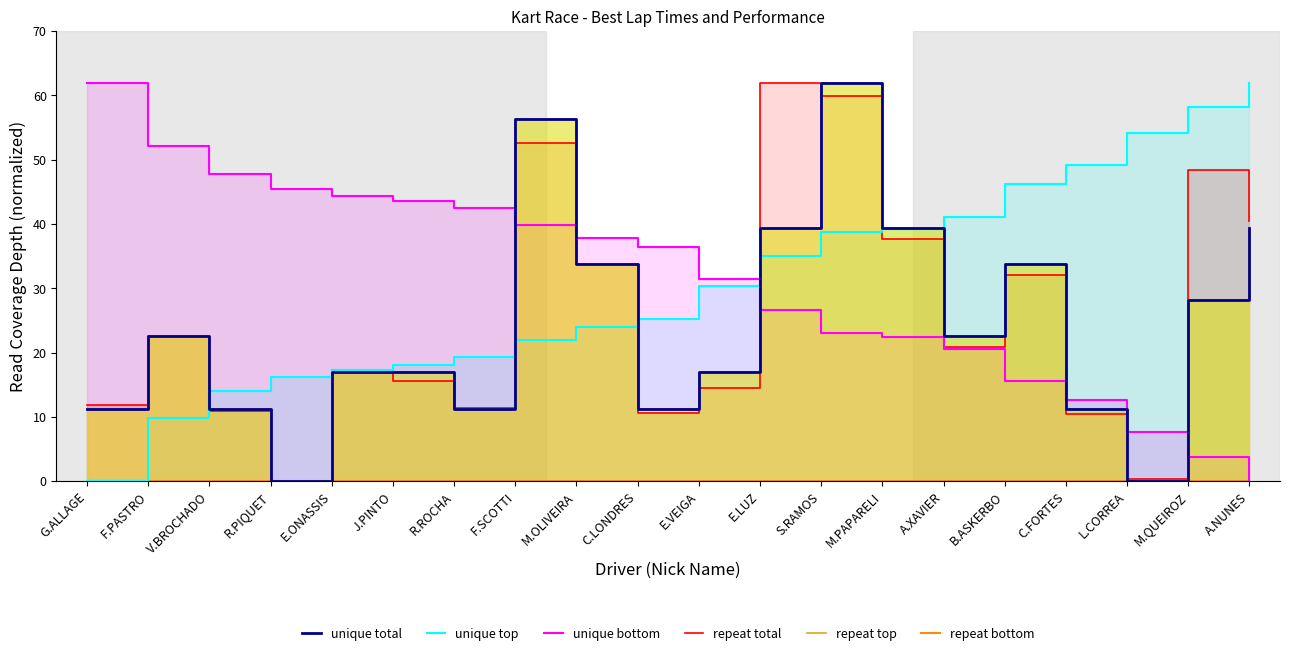

Reading right to left, what are all the values shown in this chart?

unique total: A.NUNES=39.5	M.QUEIROZ=28.2	L.CORREA=0.0	C.FORTES=11.3	B.ASKERBO=33.8	A.XAVIER=22.5	M.PAPARELI=39.5	S.RAMOS=62.0	E.LUZ=39.5	E.VEIGA=16.9	C.LONDRES=11.3	M.OLIVEIRA=33.8	F.SCOTTI=56.4	R.ROCHA=11.3	J.PINTO=16.9	E.ONASSIS=16.9	R.PIQUET=0.0	V.BROCHADO=11.3	F.PASTRO=22.5	G.ALLAGE=11.3
unique top: A.NUNES=62.0	M.QUEIROZ=58.2	L.CORREA=54.2	C.FORTES=49.2	B.ASKERBO=46.2	A.XAVIER=41.1	M.PAPARELI=39.2	S.RAMOS=38.7	E.LUZ=35.0	E.VEIGA=30.3	C.LONDRES=25.3	M.OLIVEIRA=23.9	F.SCOTTI=21.9	R.ROCHA=19.3	J.PINTO=18.1	E.ONASSIS=17.4	R.PIQUET=16.3	V.BROCHADO=14.0	F.PASTRO=9.8	G.ALLAGE=0.0
unique bottom: A.NUNES=0.0	M.QUEIROZ=3.7	L.CORREA=7.6	C.FORTES=12.6	B.ASKERBO=15.6	A.XAVIER=20.6	M.PAPARELI=22.5	S.RAMOS=23.0	E.LUZ=26.7	E.VEIGA=31.4	C.LONDRES=36.4	M.OLIVEIRA=37.8	F.SCOTTI=39.8	R.ROCHA=42.4	J.PINTO=43.6	E.ONASSIS=44.4	R.PIQUET=45.5	V.BROCHADO=47.8	F.PASTRO=52.1	G.ALLAGE=62.0
repeat total: A.NUNES=40.4	M.QUEIROZ=48.3	L.CORREA=0.4	C.FORTES=10.4	B.ASKERBO=32.1	A.XAVIER=20.9	M.PAPARELI=37.7	S.RAMOS=59.8	E.LUZ=62.0	E.VEIGA=14.4	C.LONDRES=10.6	M.OLIVEIRA=33.7	F.SCOTTI=52.6	R.ROCHA=11.4	J.PINTO=15.6	E.ONASSIS=17.4	R.PIQUET=0.0	V.BROCHADO=10.9	F.PASTRO=22.6	G.ALLAGE=11.8
repeat top: A.NUNES=39.5	M.QUEIROZ=28.2	L.CORREA=0.0	C.FORTES=11.3	B.ASKERBO=33.8	A.XAVIER=22.5	M.PAPARELI=39.5	S.RAMOS=62.0	E.LUZ=39.5	E.VEIGA=16.9	C.LONDRES=11.3	M.OLIVEIRA=33.8	F.SCOTTI=56.4	R.ROCHA=11.3	J.PINTO=16.9	E.ONASSIS=16.9	R.PIQUET=0.0	V.BROCHADO=11.3	F.PASTRO=22.5	G.ALLAGE=11.3
repeat bottom: A.NUNES=0.0	M.QUEIROZ=0.0	L.CORREA=0.0	C.FORTES=0.0	B.ASKERBO=0.0	A.XAVIER=0.0	M.PAPARELI=0.0	S.RAMOS=0.0	E.LUZ=0.0	E.VEIGA=0.0	C.LONDRES=0.0	M.OLIVEIRA=0.0	F.SCOTTI=0.0	R.ROCHA=0.0	J.PINTO=0.0	E.ONASSIS=0.0	R.PIQUET=0.0	V.BROCHADO=0.0	F.PASTRO=0.0	G.ALLAGE=0.0